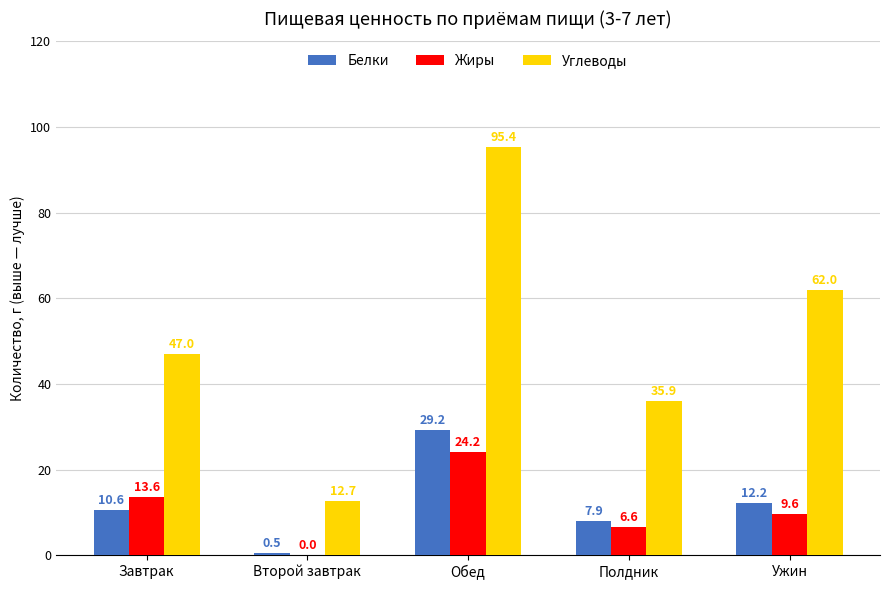

The value of Углеводы at Обед is 95.4. True or false?

True